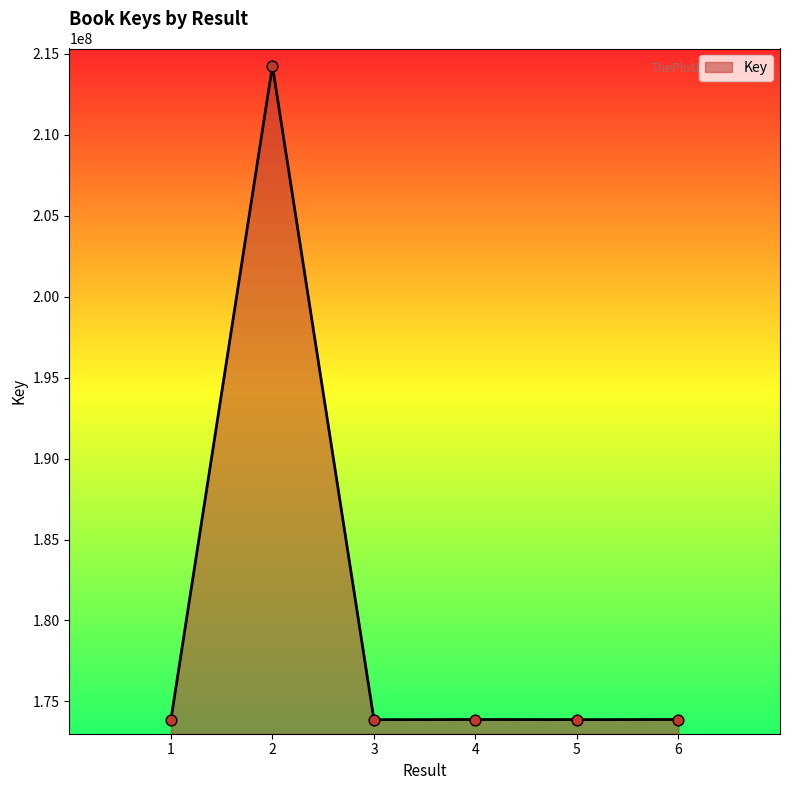

Approximately how many times larger is the value at 6 compared to 1?

1.0